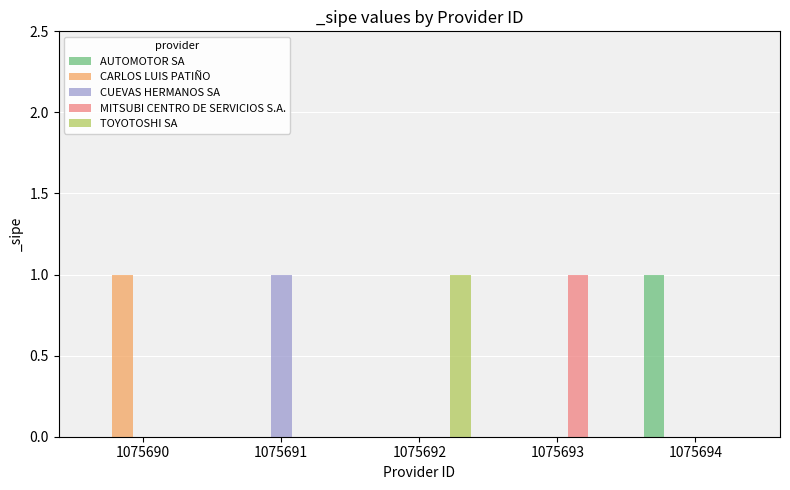

The CUEVAS HERMANOS SA series shows 0 at 1075692. True or false?

True